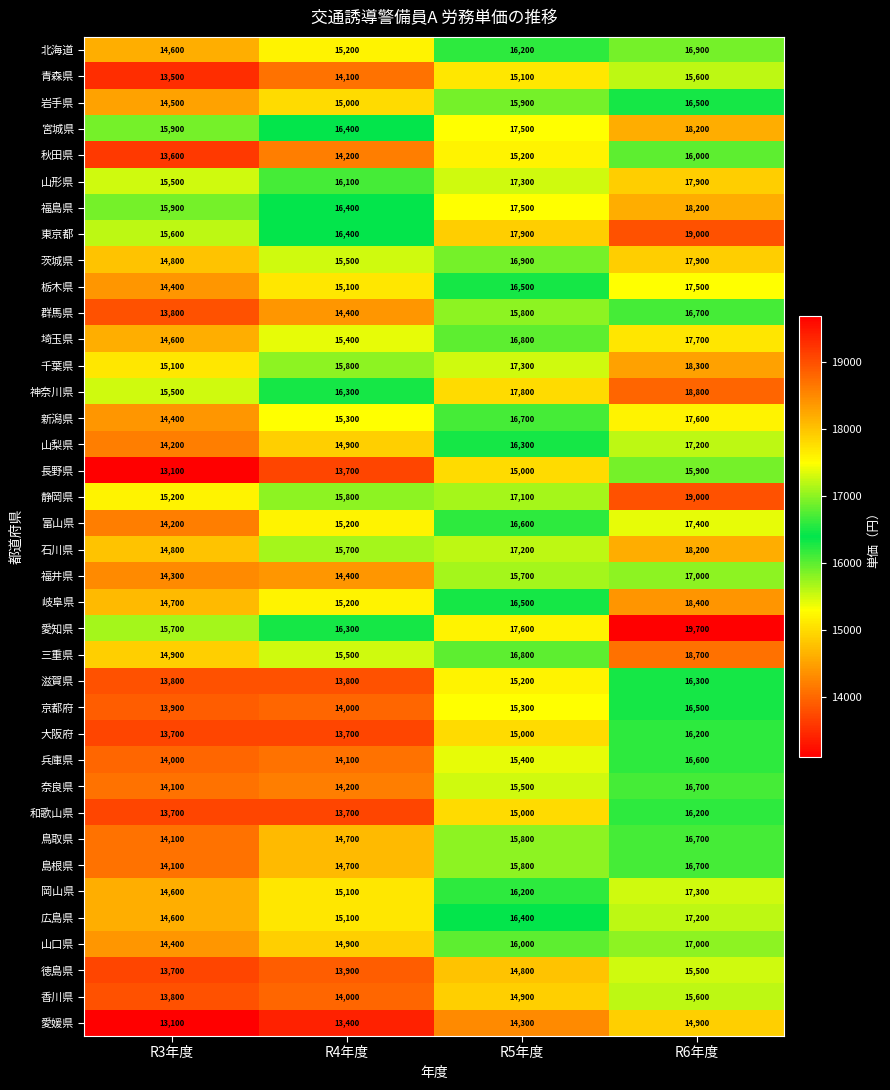

What is the difference between the second highest and minimum values in the 広島県 series?

1800